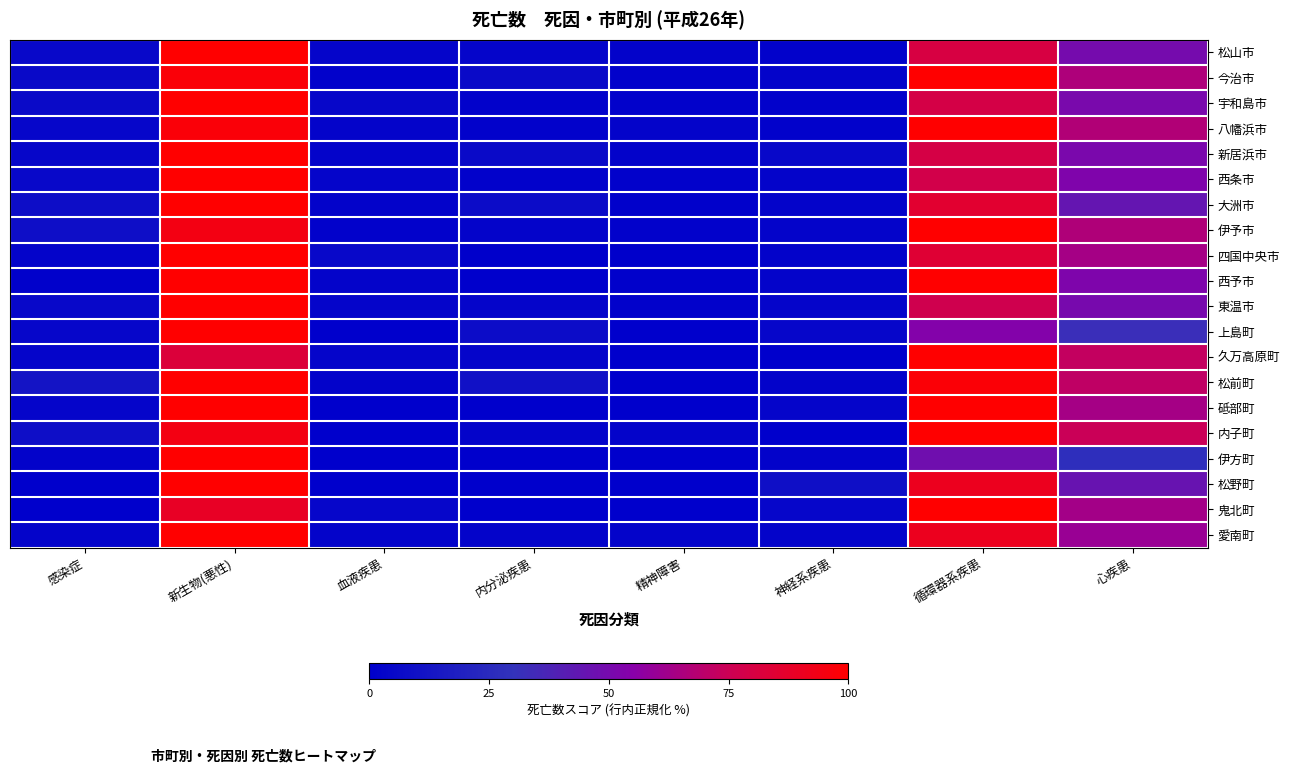

Reading left to right, transcribe all the data shown in this chart.

松山市: 感染症=5.1	新生物(悪性)=100.0	血液疾患=3.3	内分泌疾患=3.5	精神障害=2.0	神経系疾患=1.2	循環器系疾患=80.2	心疾患=49.6
今治市: 感染症=5.7	新生物(悪性)=97.6	血液疾患=1.8	内分泌疾患=6.3	精神障害=1.5	神経系疾患=3.0	循環器系疾患=100.0	心疾患=66.4
宇和島市: 感染症=6.2	新生物(悪性)=100.0	血液疾患=4.3	内分泌疾患=1.4	精神障害=1.4	神経系疾患=1.4	循環器系疾患=78.9	心疾患=50.7
八幡浜市: 感染症=3.8	新生物(悪性)=97.5	血液疾患=2.5	内分泌疾患=1.3	精神障害=2.5	神経系疾患=1.3	循環器系疾患=100.0	心疾患=67.1
新居浜市: 感染症=4.3	新生物(悪性)=100.0	血液疾患=2.6	内分泌疾患=6.0	精神障害=2.1	神経系疾患=4.7	循環器系疾患=79.5	心疾患=50.9
西条市: 感染症=5.4	新生物(悪性)=100.0	血液疾患=3.1	内分泌疾患=1.3	精神障害=1.3	神経系疾患=2.7	循環器系疾患=78.0	心疾患=52.5
大洲市: 感染症=8.2	新生物(悪性)=100.0	血液疾患=2.0	内分泌疾患=7.1	精神障害=1.0	神経系疾患=3.1	循環器系疾患=85.7	心疾患=44.9
伊予市: 感染症=8.3	新生物(悪性)=94.4	血液疾患=1.4	内分泌疾患=2.8	精神障害=1.4	神経系疾患=2.8	循環器系疾患=100.0	心疾患=66.7
四国中央市: 感染症=2.7	新生物(悪性)=100.0	血液疾患=4.8	内分泌疾患=0.5	精神障害=0.5	神経系疾患=2.2	循環器系疾患=84.4	心疾患=63.4
西予市: 感染症=1.0	新生物(悪性)=100.0	血液疾患=3.1	内分泌疾患=0.0	精神障害=1.0	神経系疾患=3.1	循環器系疾患=100.0	心疾患=52.0
東温市: 感染症=4.7	新生物(悪性)=100.0	血液疾患=3.1	内分泌疾患=3.1	精神障害=1.6	神経系疾患=3.1	循環器系疾患=76.6	心疾患=50.0
上島町: 感染症=3.6	新生物(悪性)=100.0	血液疾患=0.0	内分泌疾患=7.1	精神障害=0.0	神経系疾患=3.6	循環器系疾患=53.6	心疾患=32.1
久万高原町: 感染症=3.4	新生物(悪性)=82.8	血液疾患=3.4	内分泌疾患=3.4	精神障害=0.0	神経系疾患=0.0	循環器系疾患=100.0	心疾患=72.4
松前町: 感染症=12.2	新生物(悪性)=100.0	血液疾患=2.0	内分泌疾患=10.2	精神障害=0.0	神経系疾患=2.0	循環器系疾患=98.0	心疾患=71.4
砥部町: 感染症=3.3	新生物(悪性)=100.0	血液疾患=0.0	内分泌疾患=0.0	精神障害=0.0	神経系疾患=3.3	循環器系疾患=100.0	心疾患=63.3
内子町: 感染症=8.6	新生物(悪性)=94.3	血液疾患=0.0	内分泌疾患=2.9	精神障害=2.9	神経系疾患=0.0	循環器系疾患=100.0	心疾患=74.3
伊方町: 感染症=2.3	新生物(悪性)=100.0	血液疾患=0.0	内分泌疾患=0.0	精神障害=0.0	神経系疾患=2.3	循環器系疾患=47.7	心疾患=27.3
松野町: 感染症=0.0	新生物(悪性)=100.0	血液疾患=0.0	内分泌疾患=0.0	精神障害=0.0	神経系疾患=9.1	循環器系疾患=90.9	心疾患=45.5
鬼北町: 感染症=0.0	新生物(悪性)=88.9	血液疾患=3.7	内分泌疾患=0.0	精神障害=0.0	神経系疾患=3.7	循環器系疾患=100.0	心疾患=63.0
愛南町: 感染症=3.1	新生物(悪性)=100.0	血液疾患=3.1	内分泌疾患=3.1	精神障害=3.1	神経系疾患=3.1	循環器系疾患=90.8	心疾患=60.0